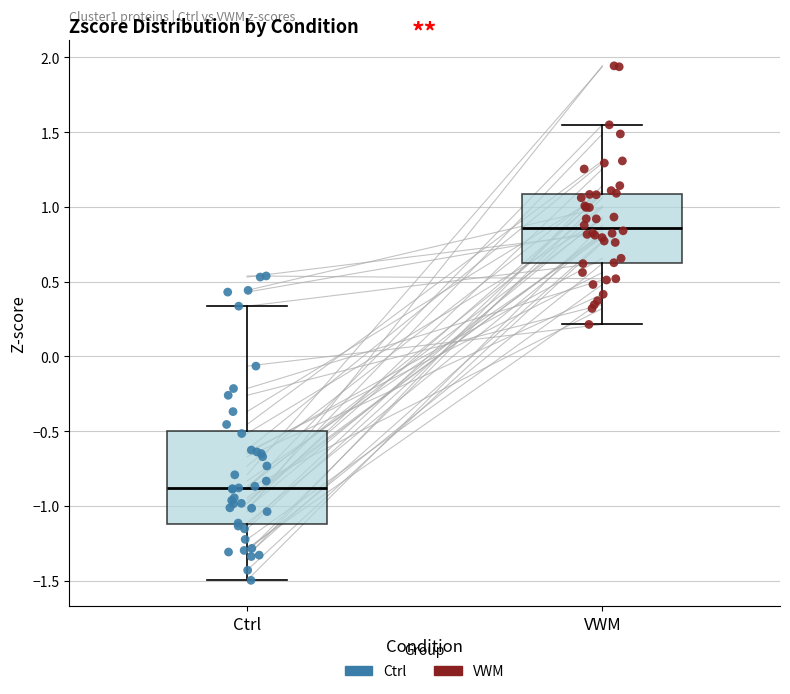

Which box has the highest median line?

VWM